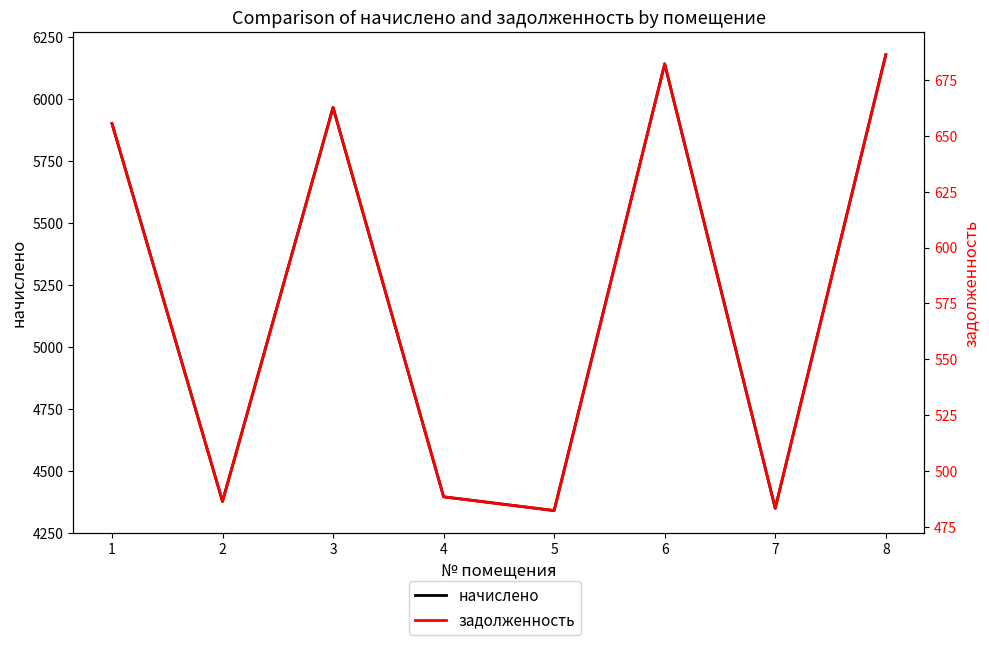

True or false: начислено and задолженность cross at least once.

False